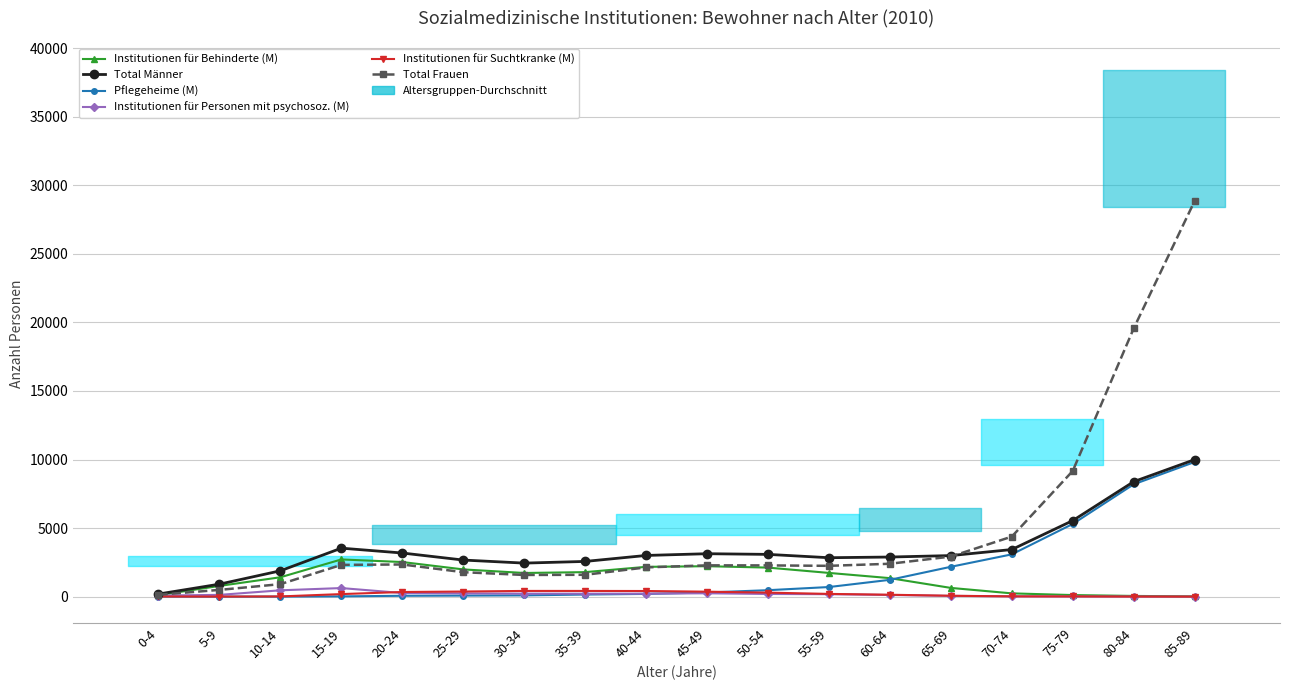

What is the difference between the highest and lowest values at 45-49?

2887